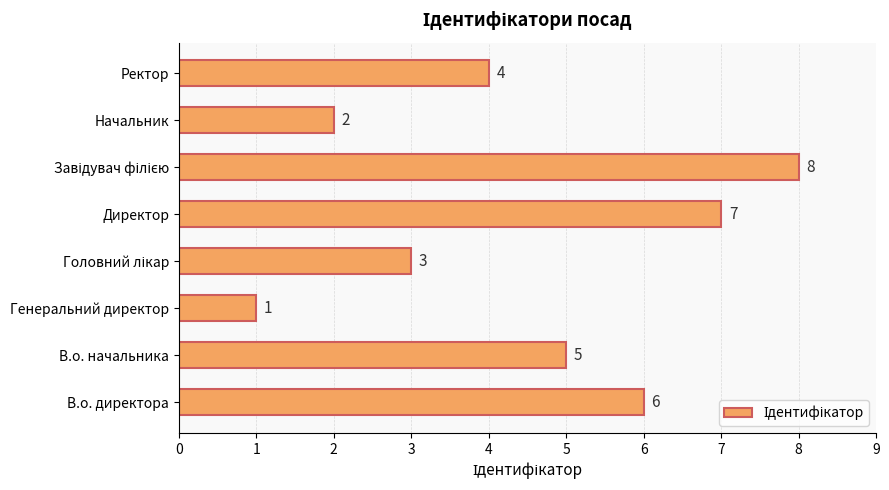

Where is the data nearest to the value 4?

Ректор